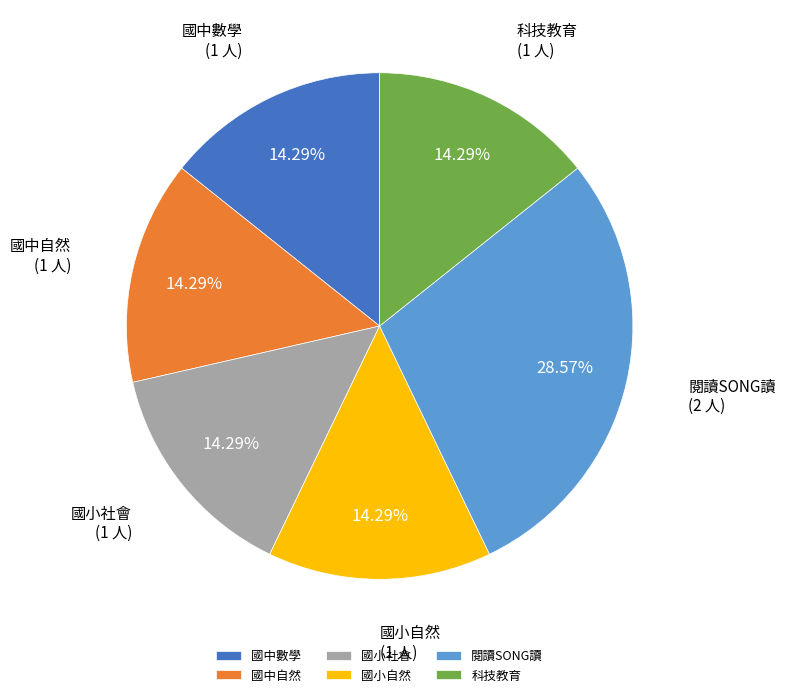

Which category has the biggest portion of the pie?

閱讀SONG讀